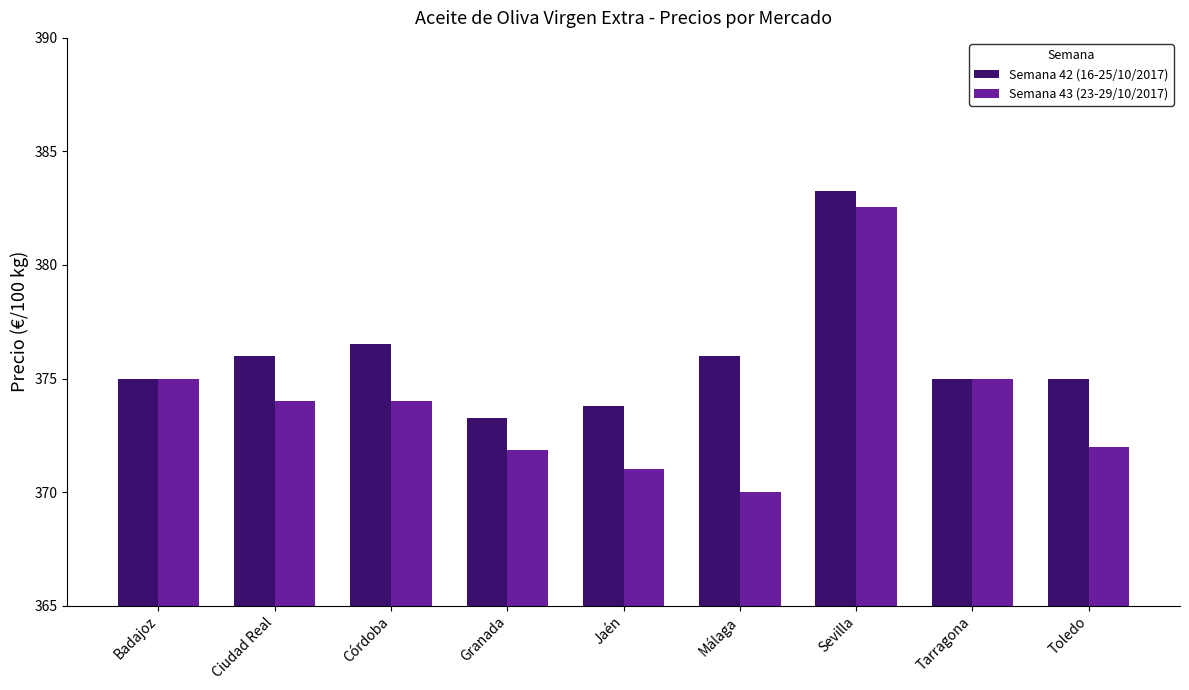

Are the bars grouped side by side (vs. stacked)?

Yes